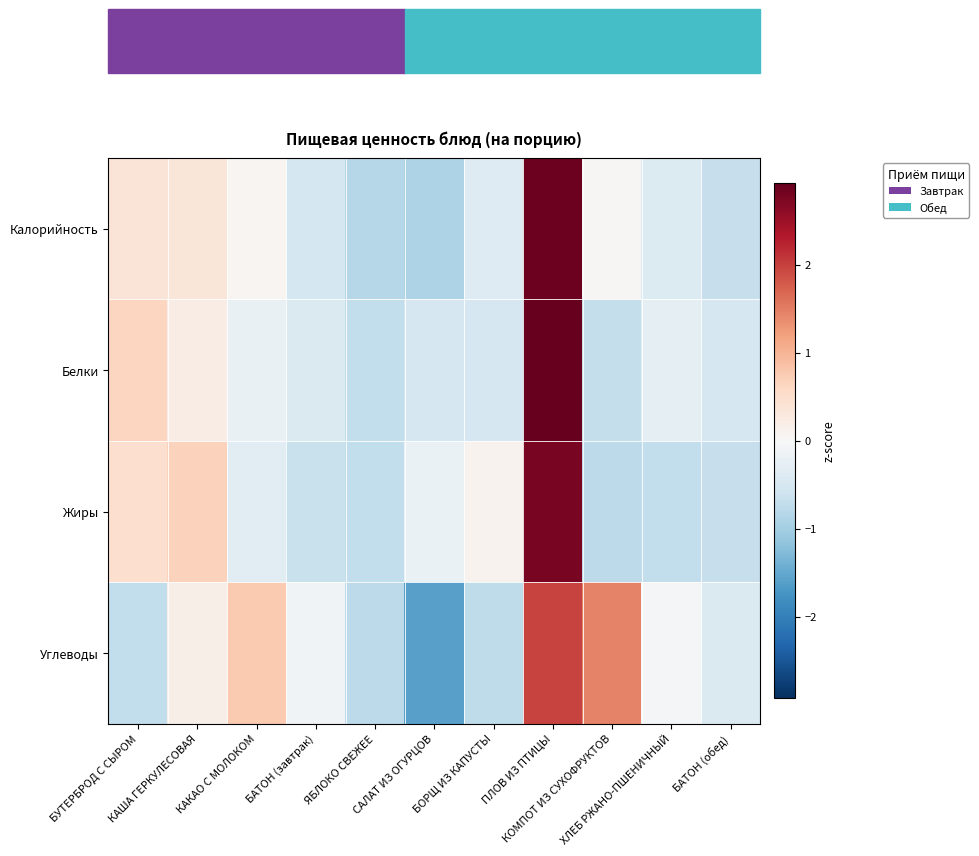

Rank the series by their maximum value, from lowest to highest.

Углеводы, Жиры, Калорийность, Белки